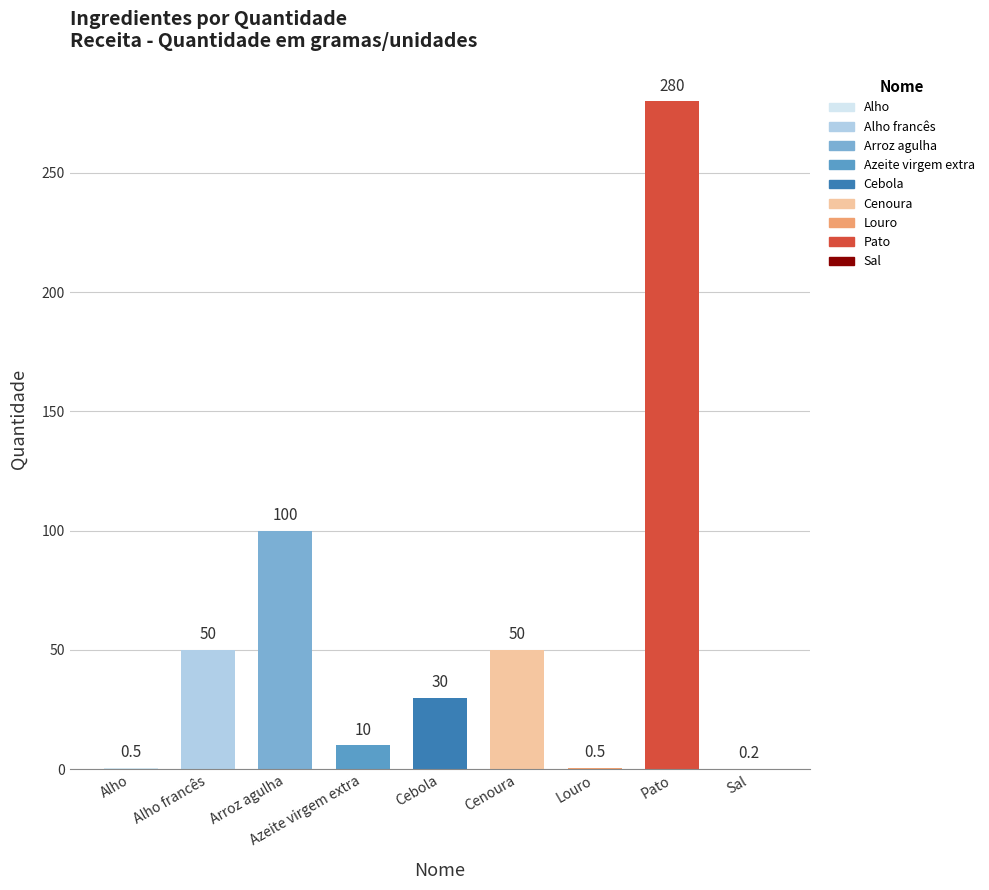

What is the maximum value shown in the chart?

280.0